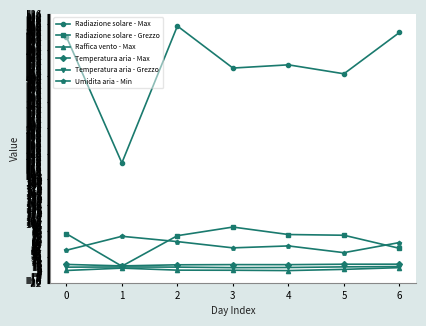

The Radiazione solare - Grezzo series shows 111.8 at 5. True or false?

False